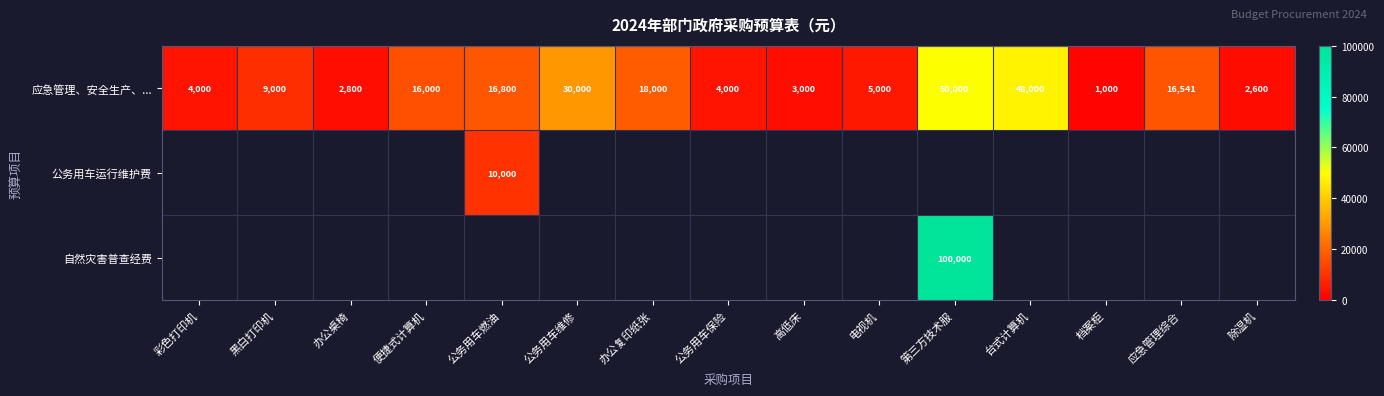

What is the lowest value of the 应急管理、安全生产、... series?

1000